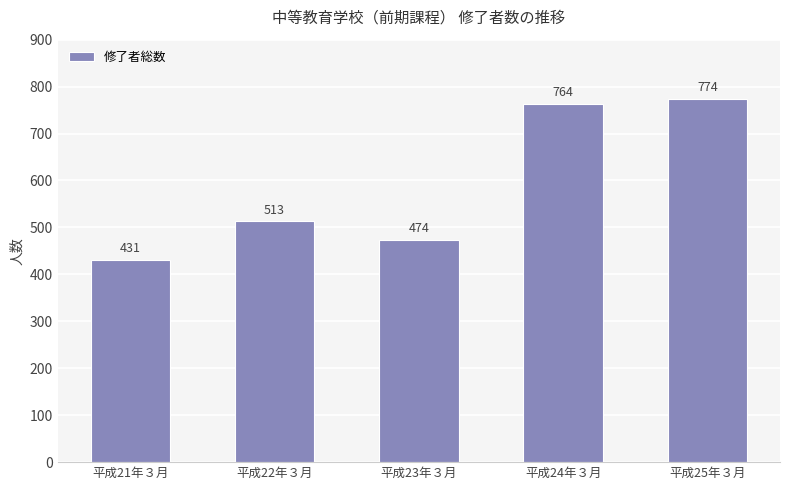

What is the ratio of the value at 平成24年３月 to the value at 平成21年３月?

1.8